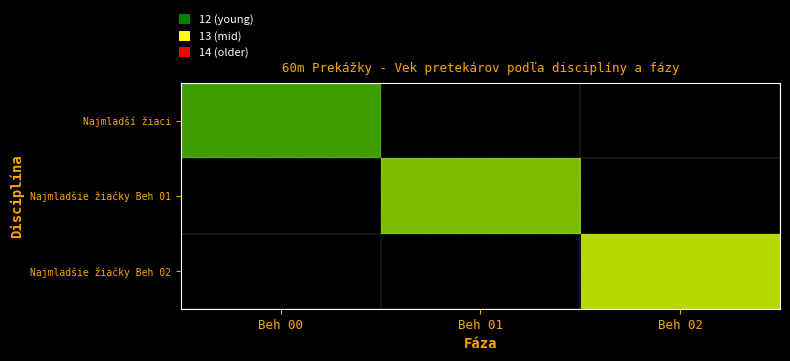

Between Beh 00 and Beh 02, which series saw the biggest shift?

Najmladšie žiačky Beh 02